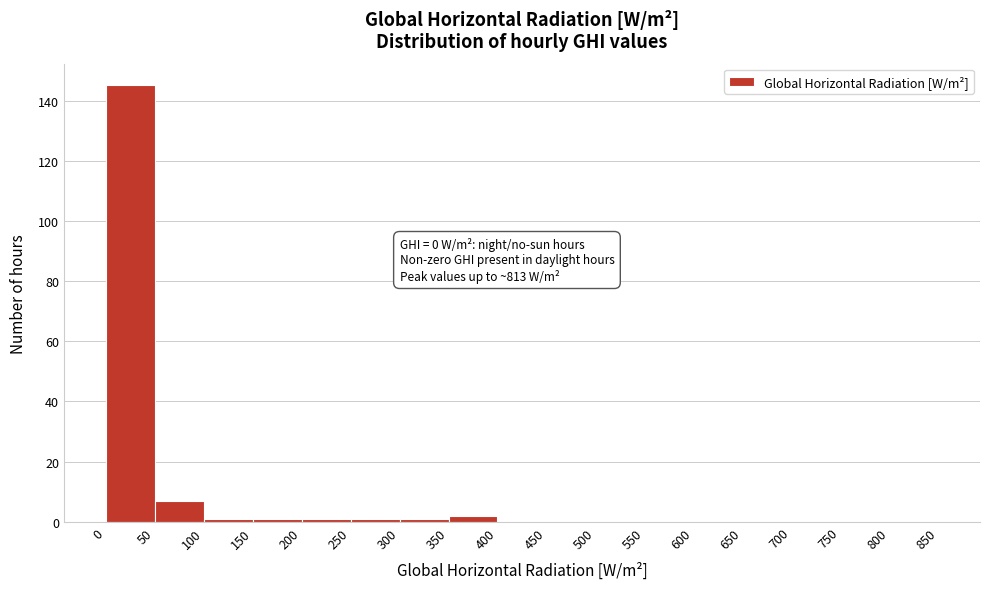

Over which range of the x-axis is the bar tallest?

0 to 50